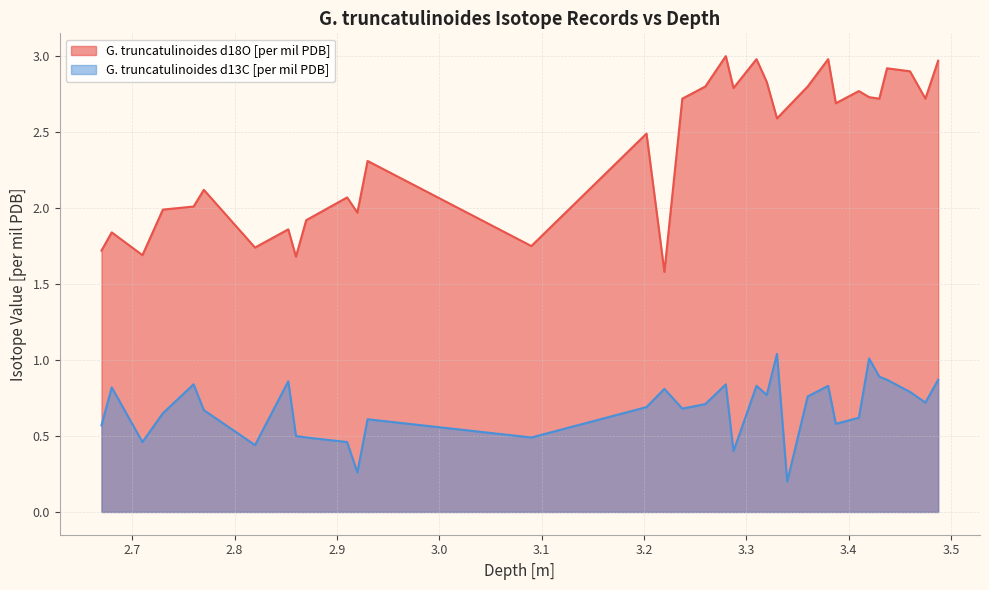

How many series are shown in this chart?

2